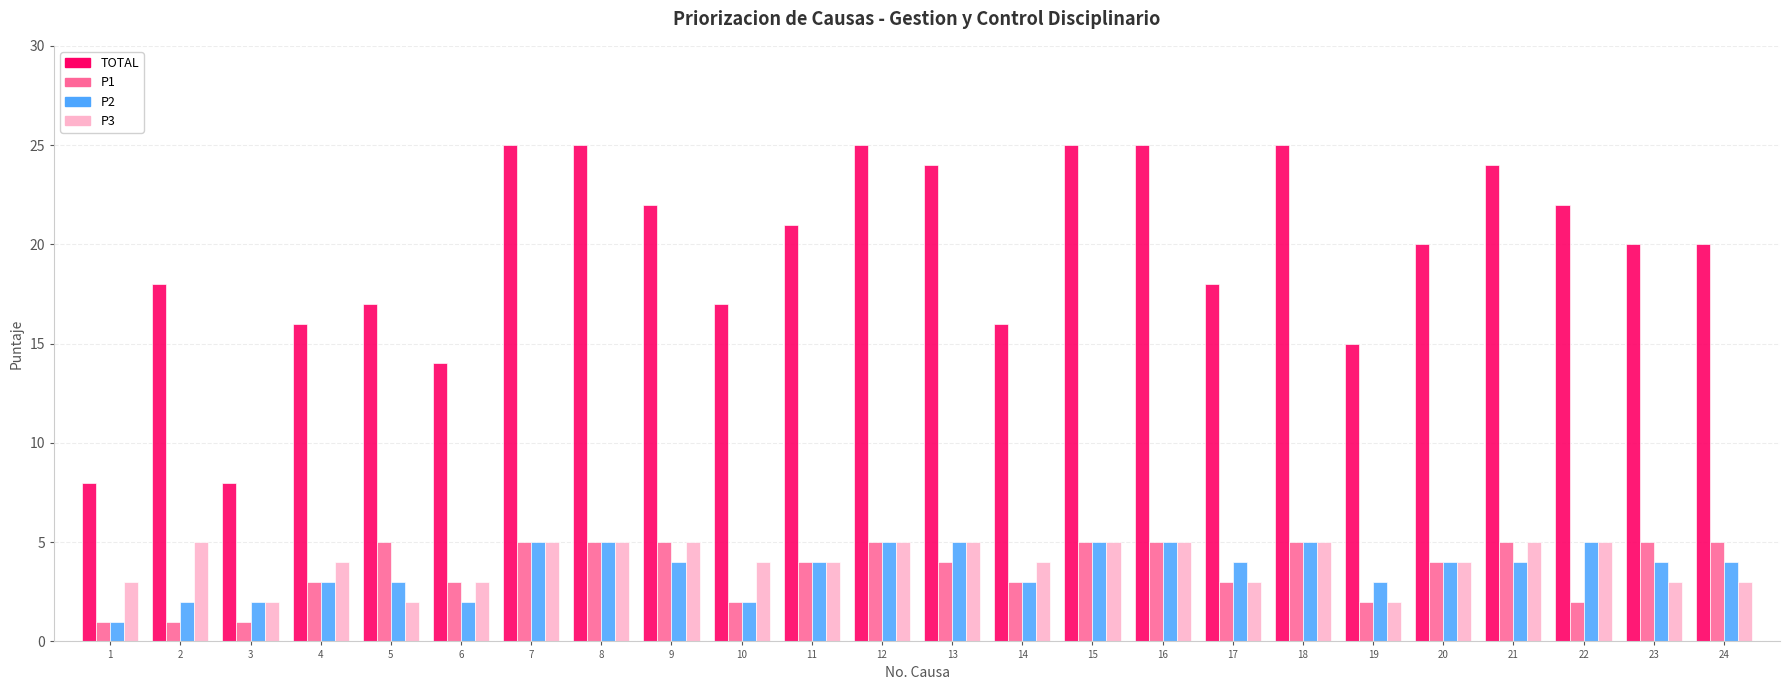

What is the difference between the second highest and second lowest values in the P3 series?

3